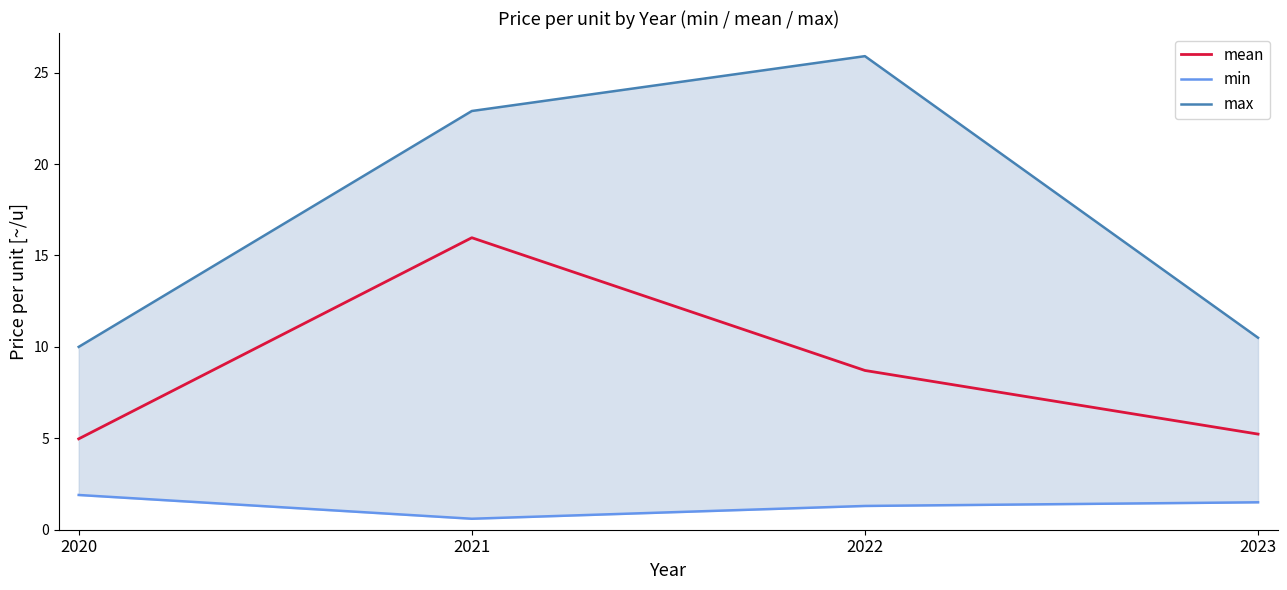

Between 2021 and 2022, which series saw the biggest shift?

mean